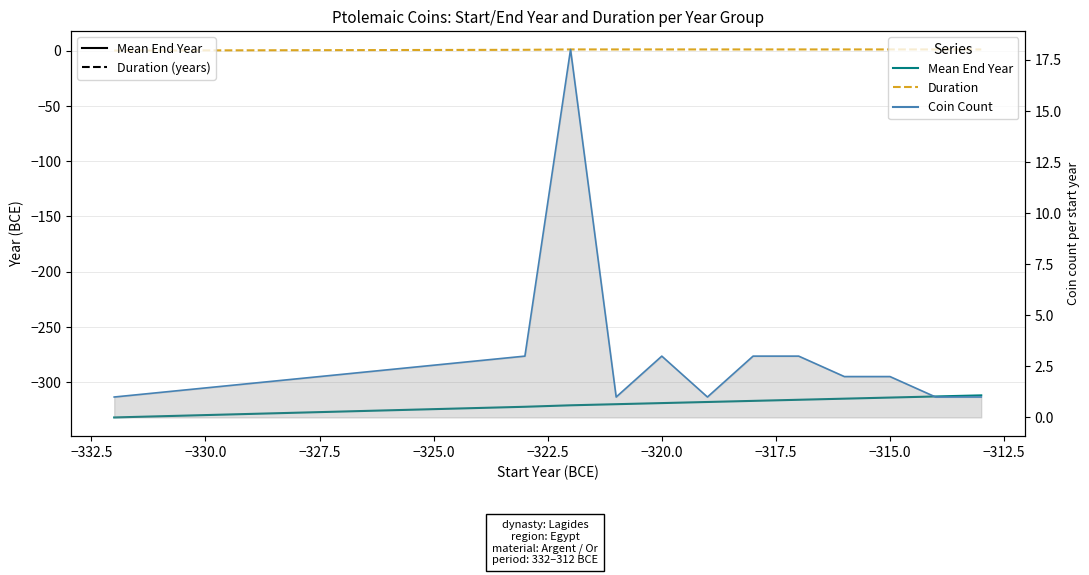

True or false: Duration (years) and Coin Count intersect in this chart.

False